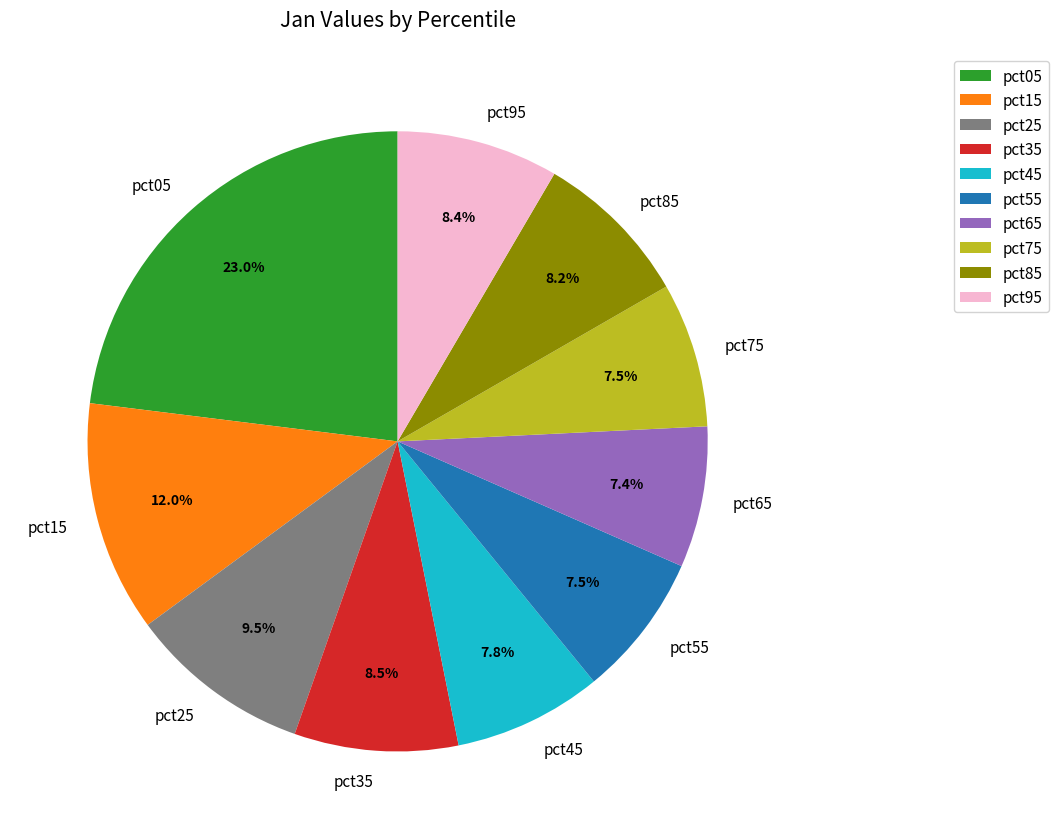

How many slices are in this pie chart?

10